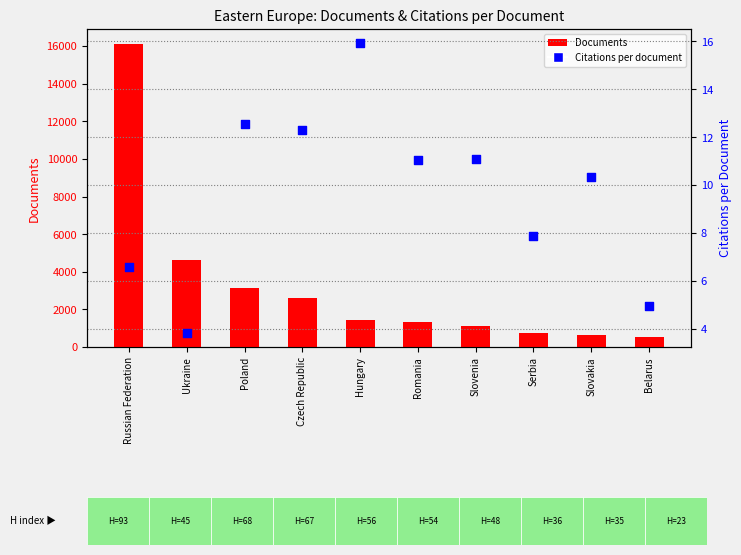

What is the total value across all series at Ukraine?

4631.9